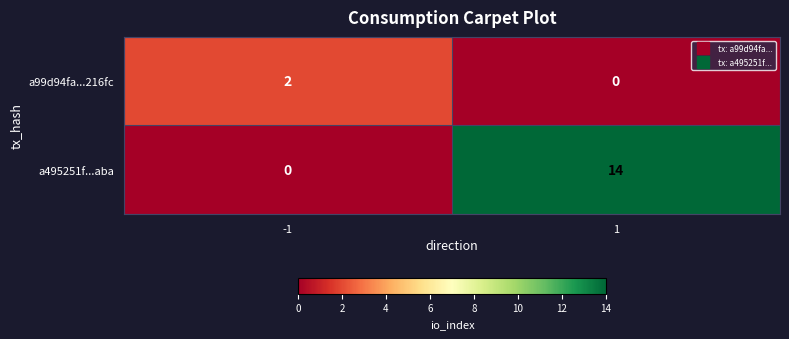

Rank the categories by a99d94fa...216fc value from highest to lowest.

-1, 1